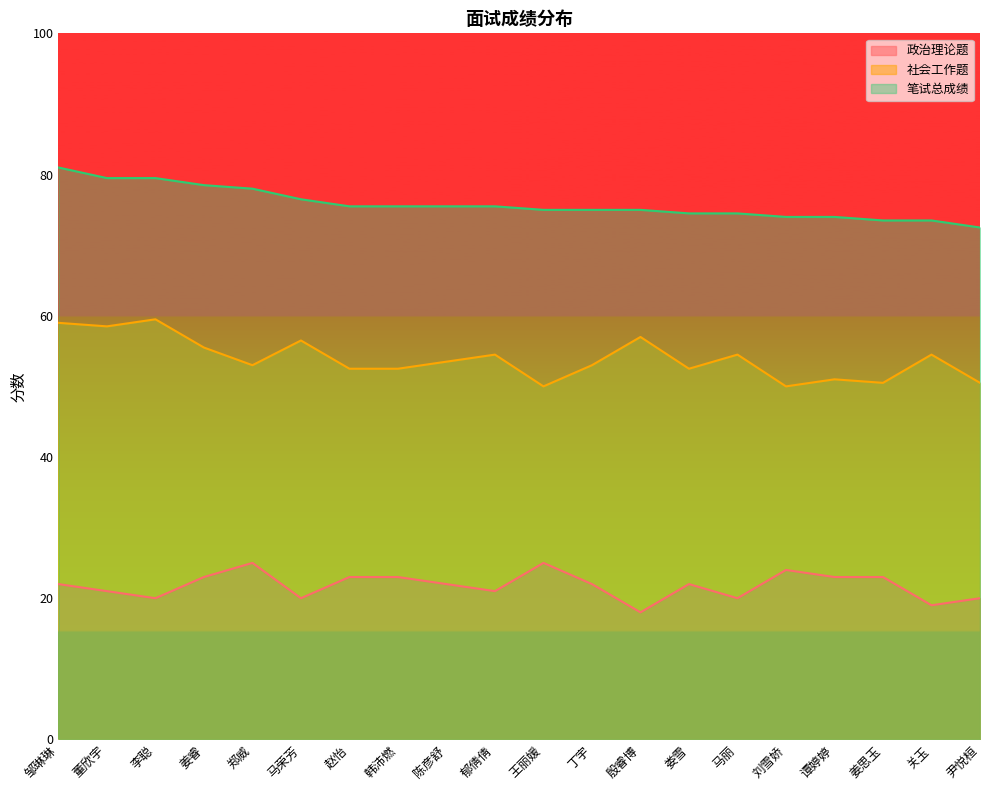

Is it true that 政治理论题 equals 23.0 at 谭婷婷?

True